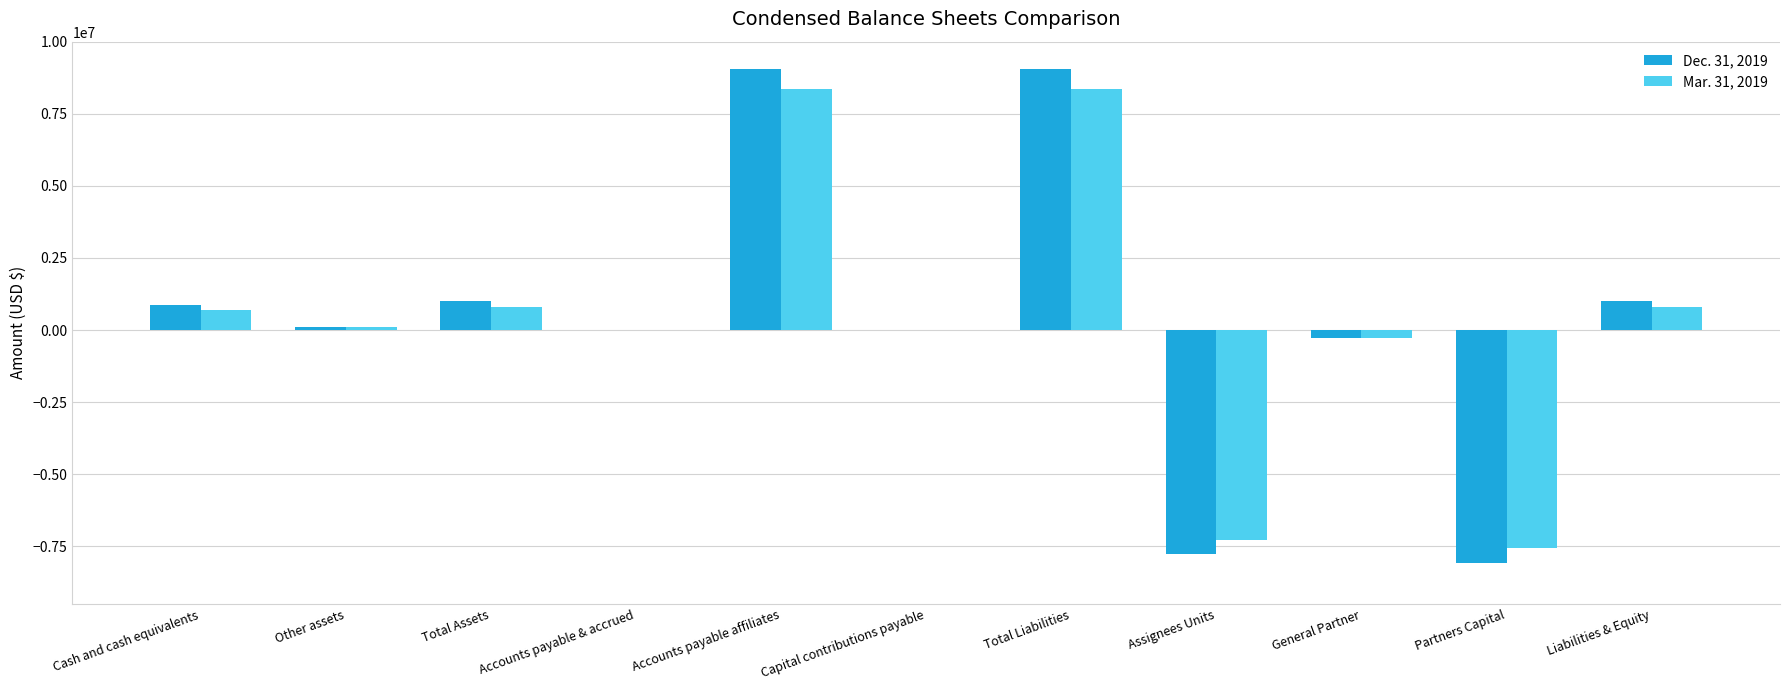

What is the maximum value shown in the chart?

9055194